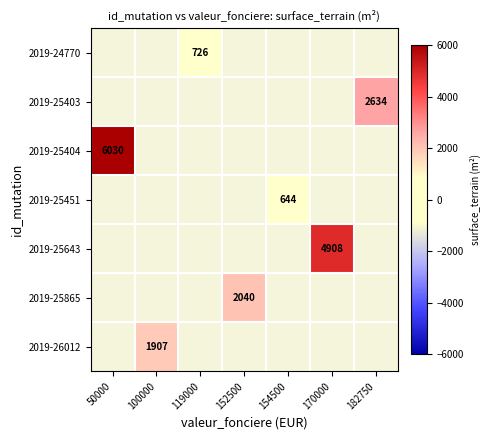

True or false: 2019-24770 has a value of 1180 at 119000.

False